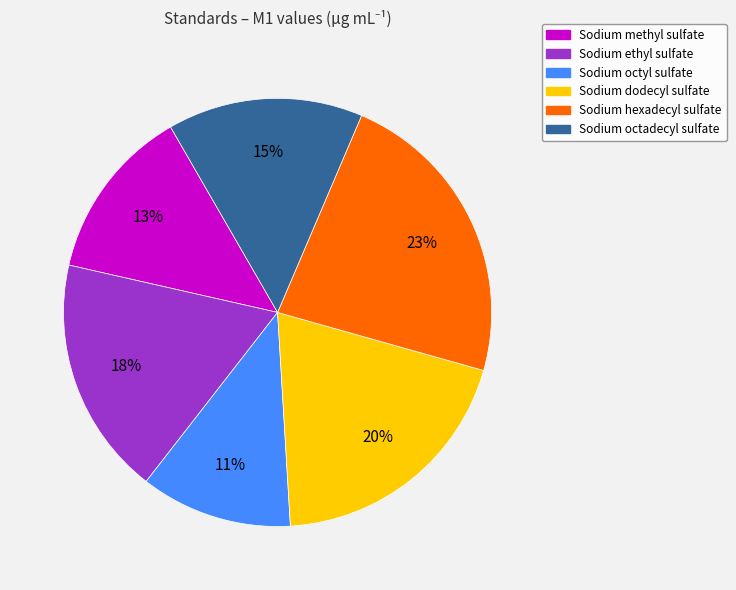

Combined, do Sodium octadecyl sulfate and Sodium methyl sulfate account for over 50%?

No